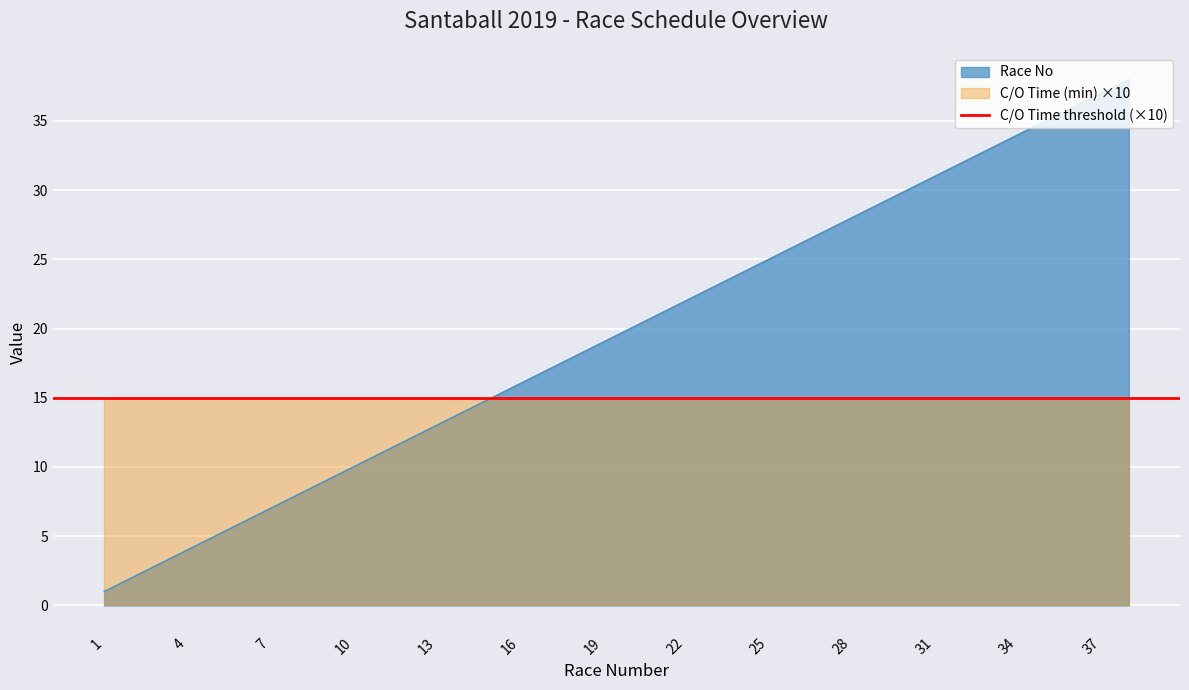

How many values exceed 20?

18